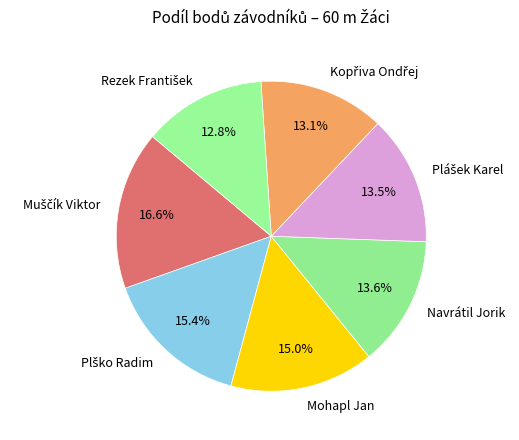

Is Mohapl Jan the majority of the pie?

No